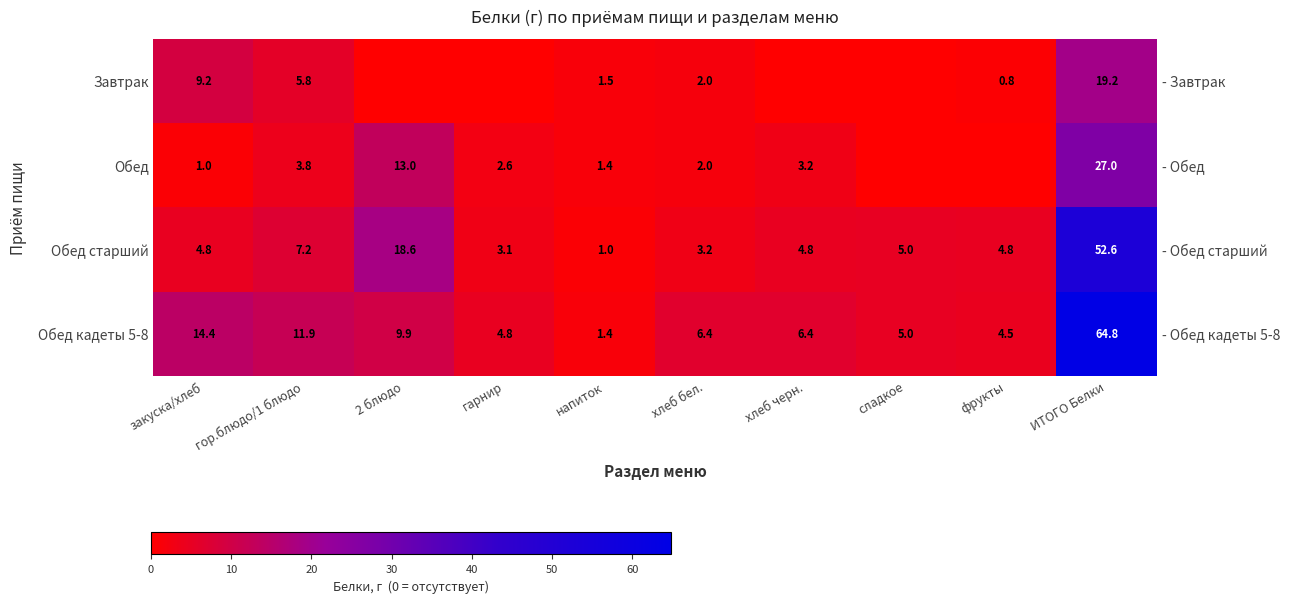

The Завтрак series shows 0.0 at сладкое. True or false?

True